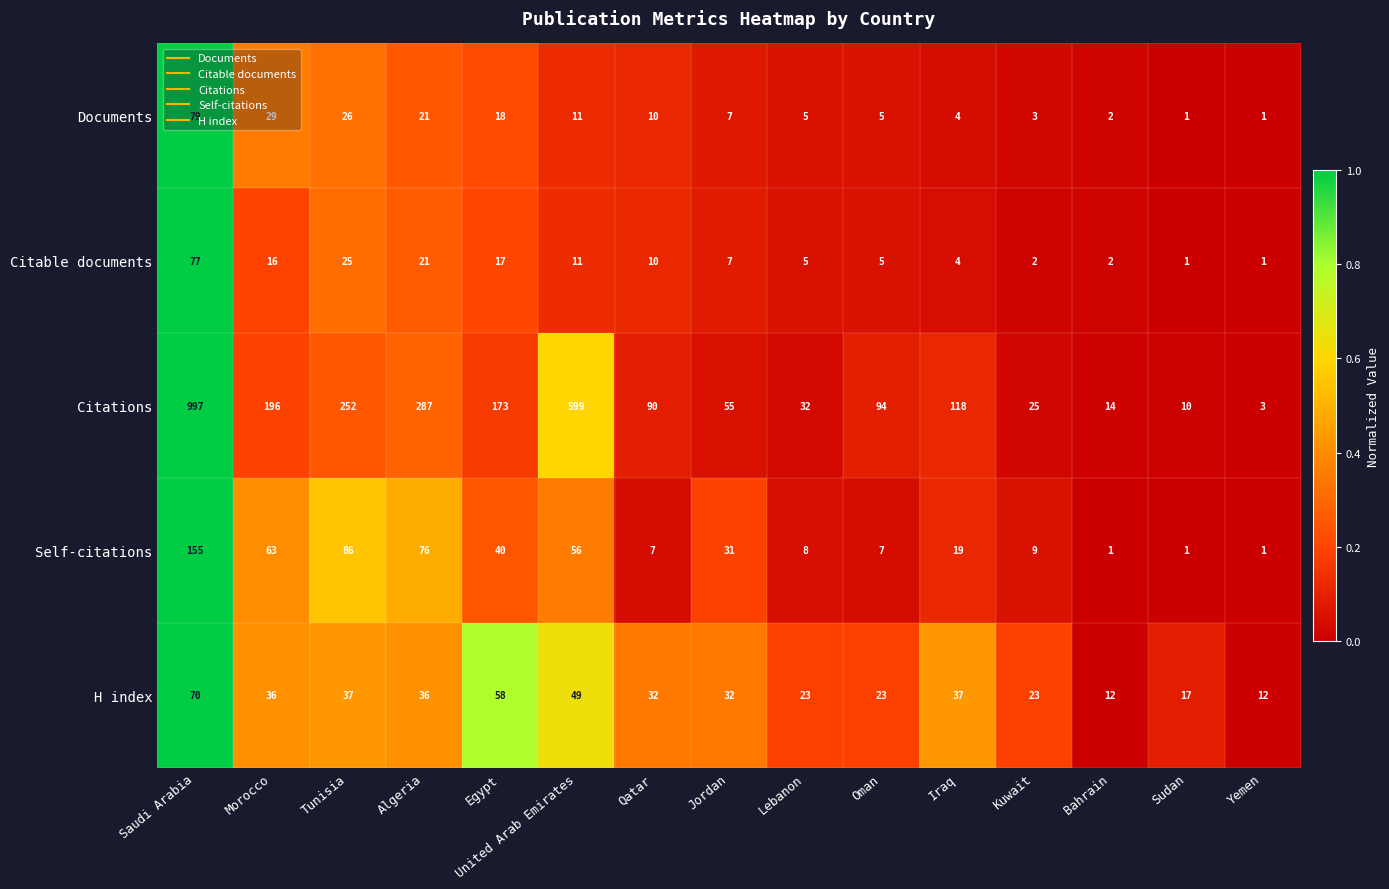

Which label corresponds to the largest value in the chart?

Saudi Arabia